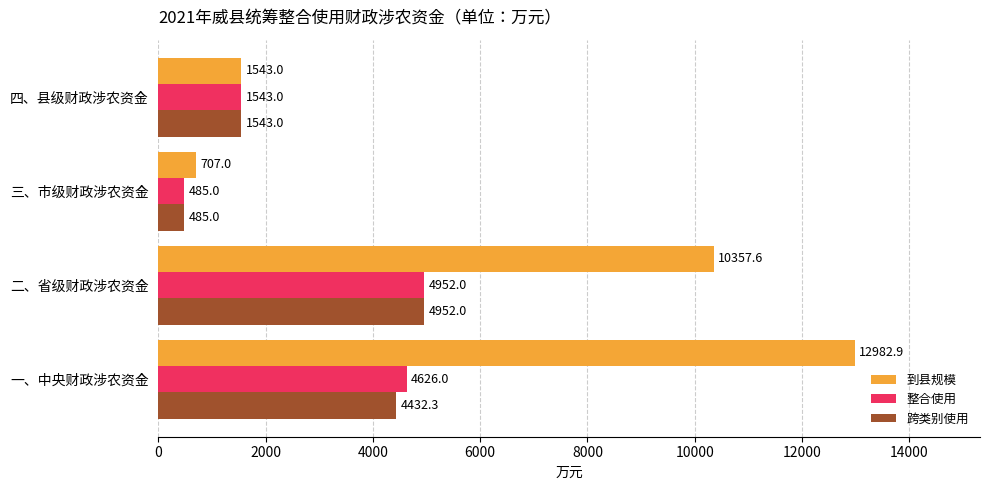

What are all the series names shown in the legend?

到县规模, 整合使用, 跨类别使用